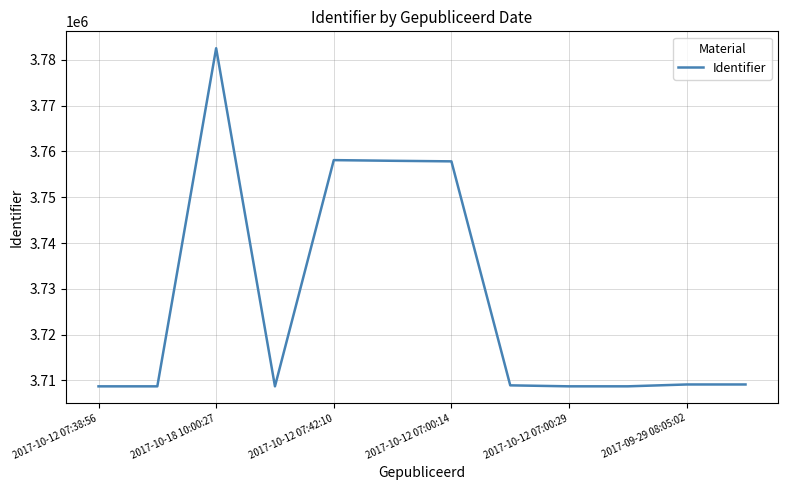

What is the difference between the maximum and minimum values?

73870